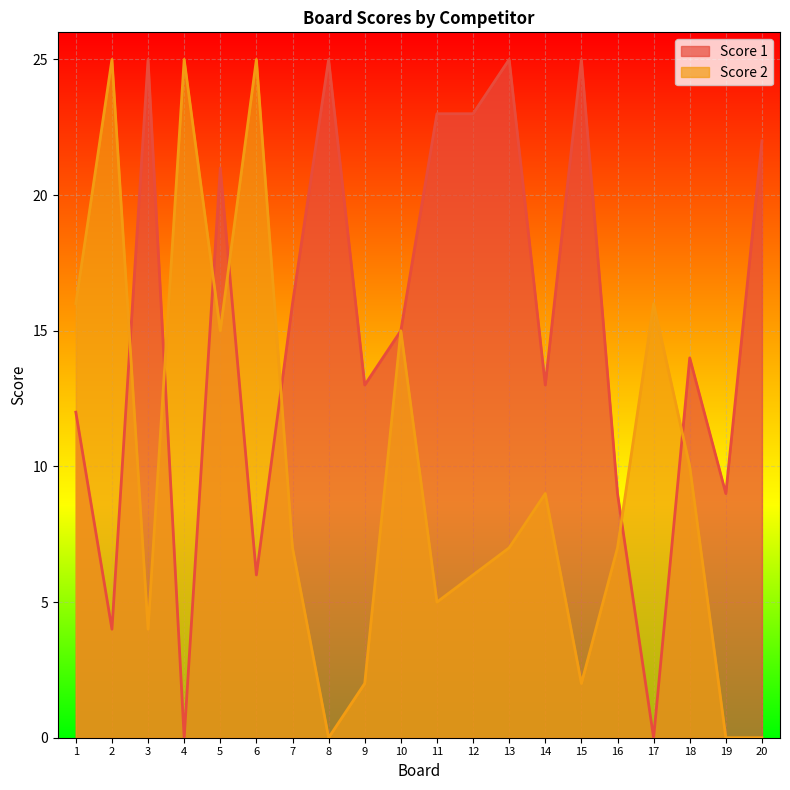

What is the value of the Score 1 point at the 11th from the left?

23